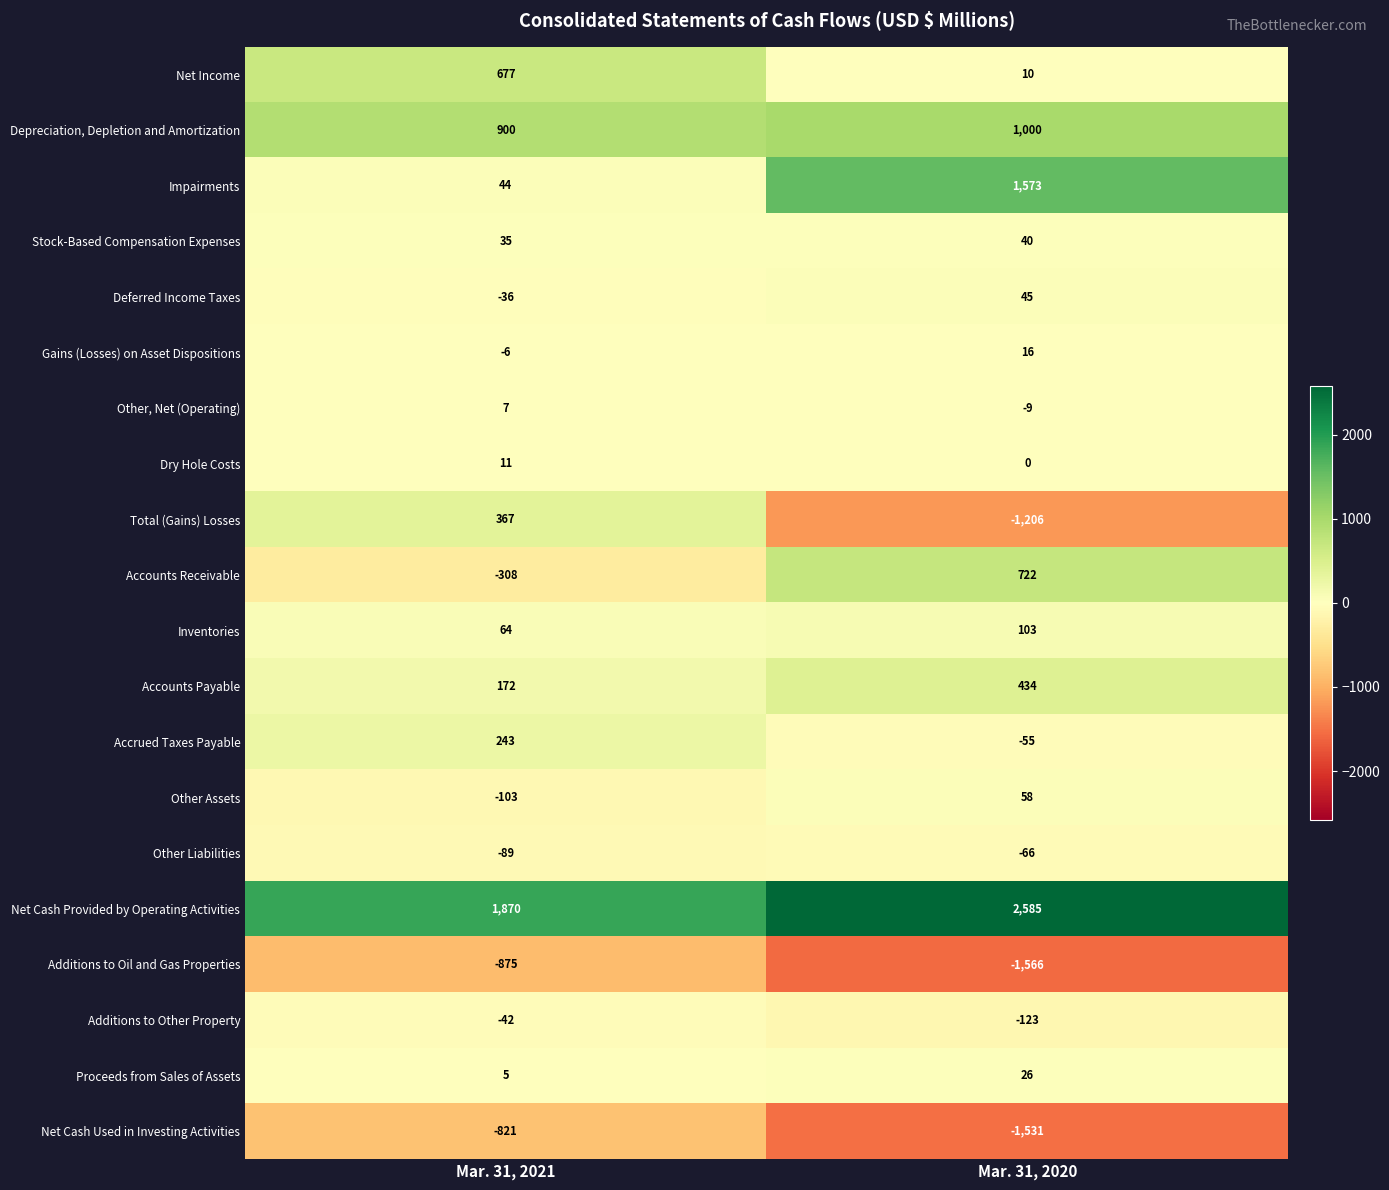

The value of Other, Net (Operating) at Mar. 31, 2020 is -6. True or false?

False